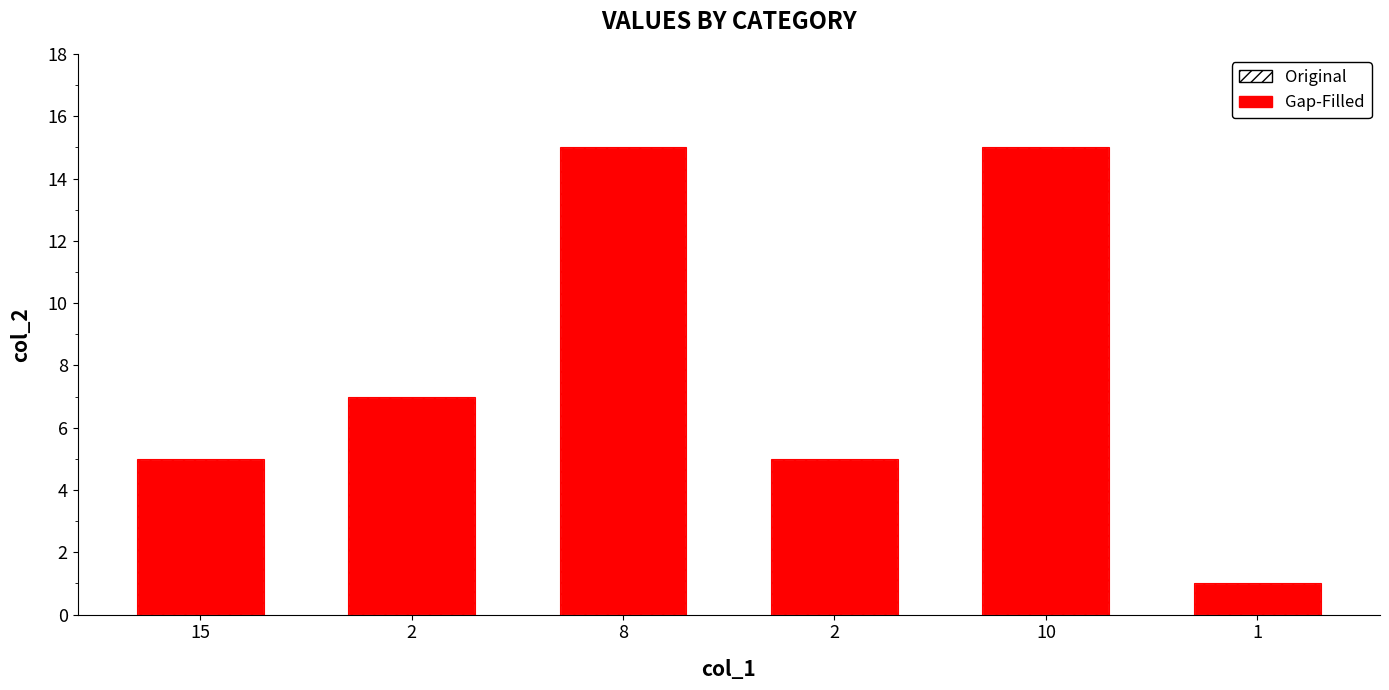

Which category has the highest value in the Original series?

8